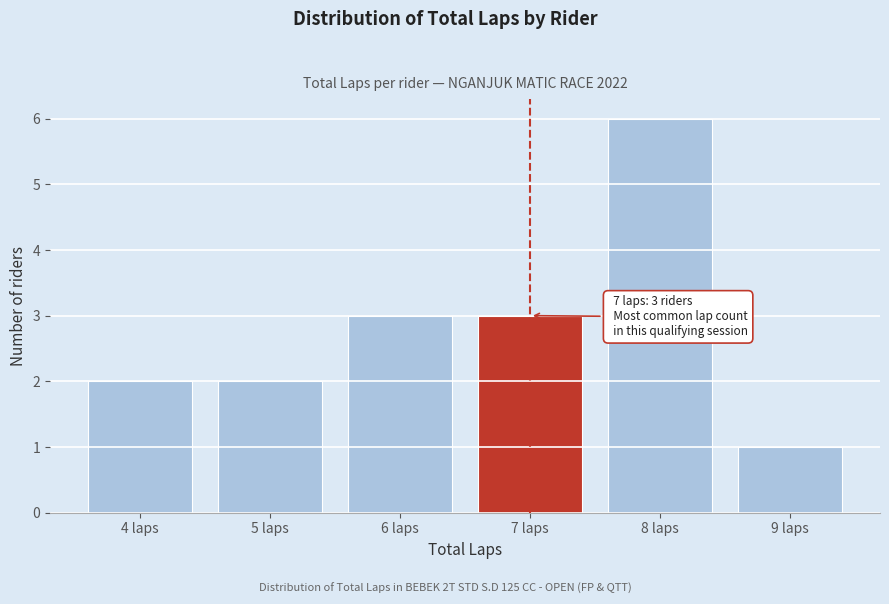

Over which range of the x-axis is the bar tallest?

7.5 to 8.5